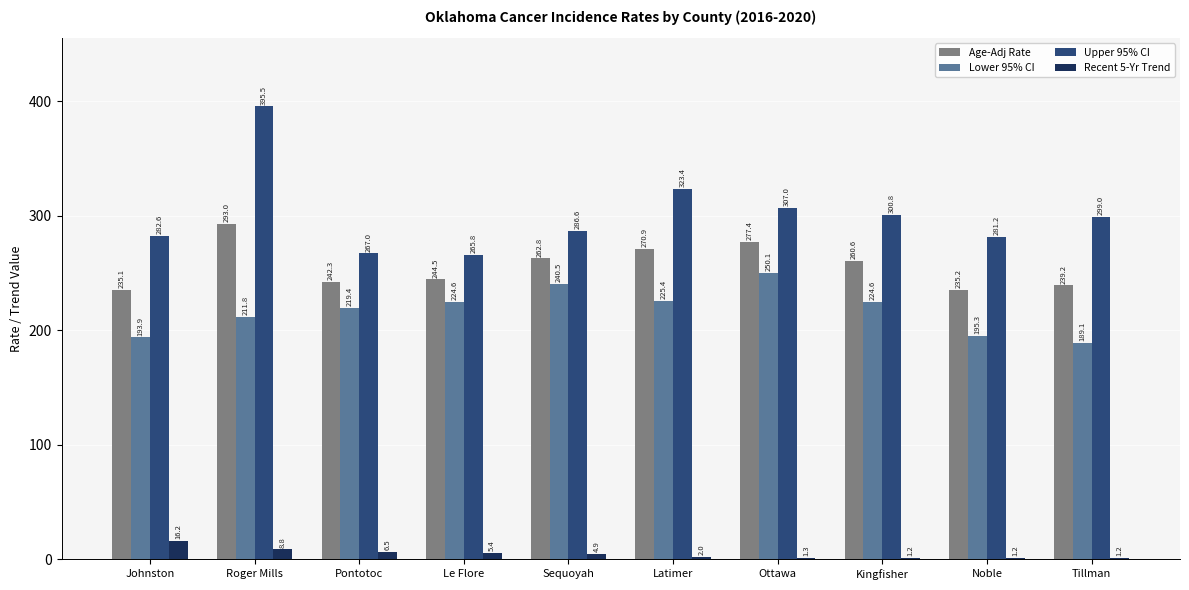

The value of Age-Adj Rate at Johnston is 235.1. True or false?

True